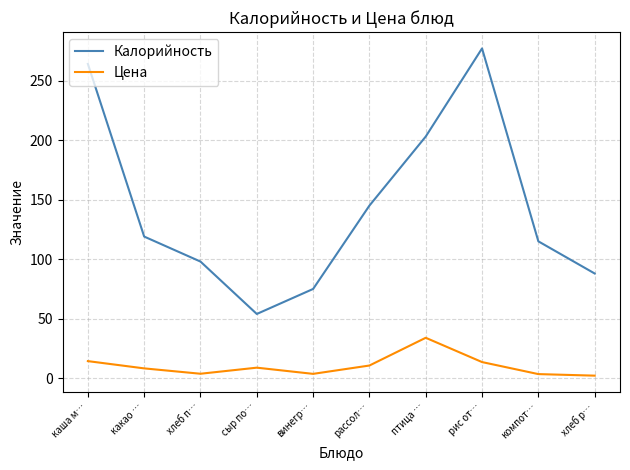

What is the average value of the Калорийность series?

143.8